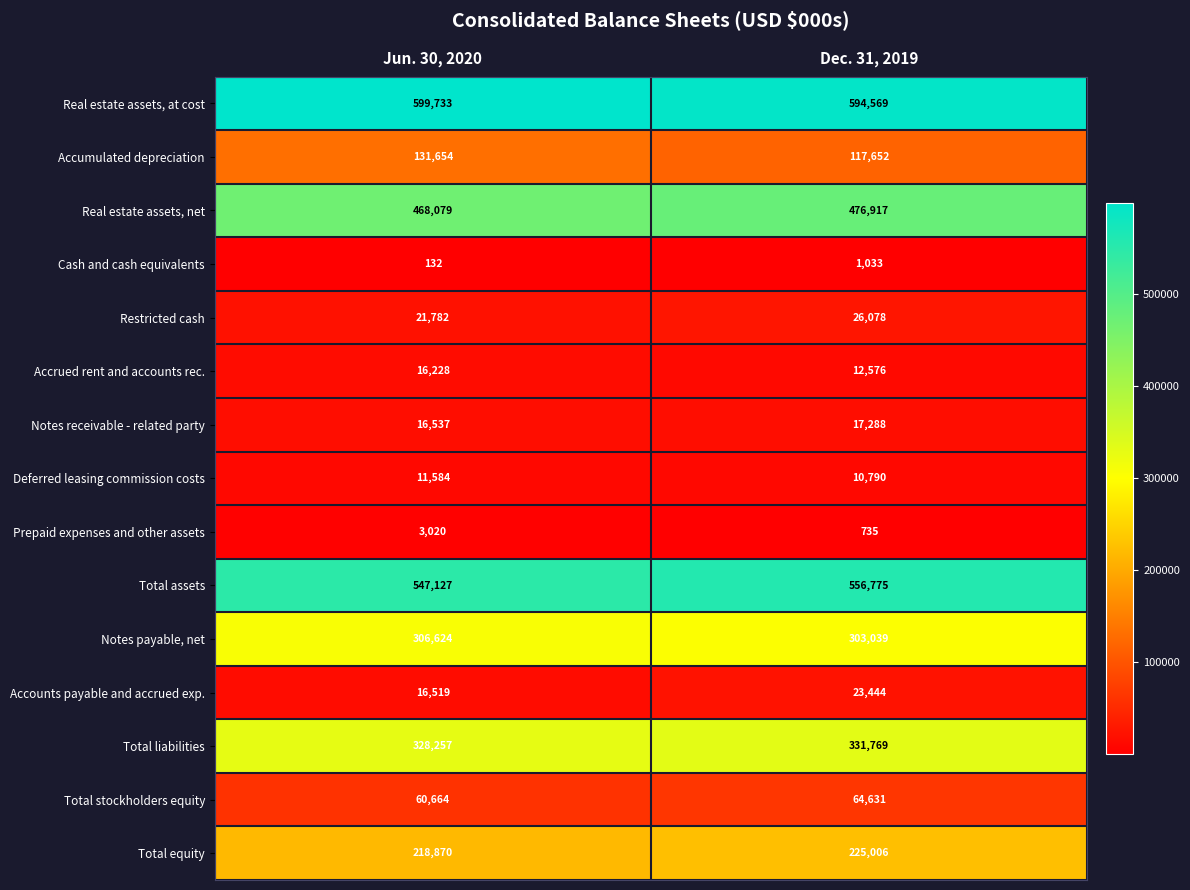

Reading right to left, extract all data points from this chart.

Real estate assets, at cost: Dec. 31, 2019=594569	Jun. 30, 2020=599733
Accumulated depreciation: Dec. 31, 2019=117652	Jun. 30, 2020=131654
Real estate assets, net: Dec. 31, 2019=476917	Jun. 30, 2020=468079
Cash and cash equivalents: Dec. 31, 2019=1033	Jun. 30, 2020=132
Restricted cash: Dec. 31, 2019=26078	Jun. 30, 2020=21782
Accrued rent and accounts rec.: Dec. 31, 2019=12576	Jun. 30, 2020=16228
Notes receivable - related party: Dec. 31, 2019=17288	Jun. 30, 2020=16537
Deferred leasing commission costs: Dec. 31, 2019=10790	Jun. 30, 2020=11584
Prepaid expenses and other assets: Dec. 31, 2019=735	Jun. 30, 2020=3020
Total assets: Dec. 31, 2019=556775	Jun. 30, 2020=547127
Notes payable, net: Dec. 31, 2019=303039	Jun. 30, 2020=306624
Accounts payable and accrued exp.: Dec. 31, 2019=23444	Jun. 30, 2020=16519
Total liabilities: Dec. 31, 2019=331769	Jun. 30, 2020=328257
Total stockholders equity: Dec. 31, 2019=64631	Jun. 30, 2020=60664
Total equity: Dec. 31, 2019=225006	Jun. 30, 2020=218870